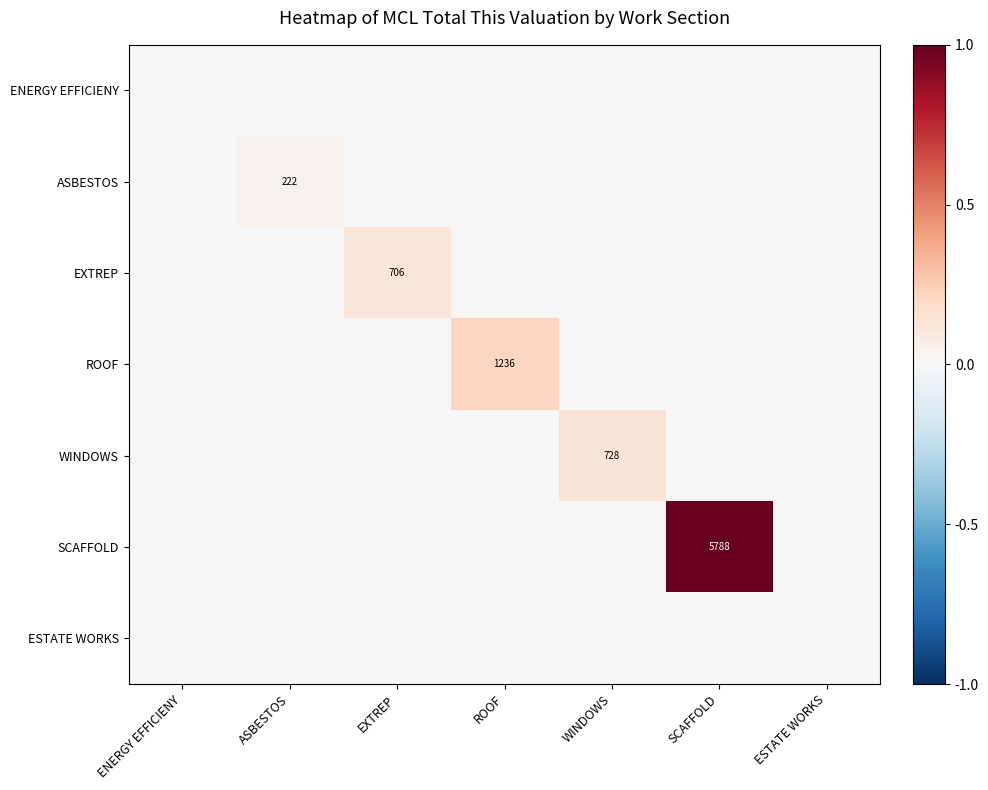

Where is ROOF nearest to the value 0?

ENERGY EFFICIENY